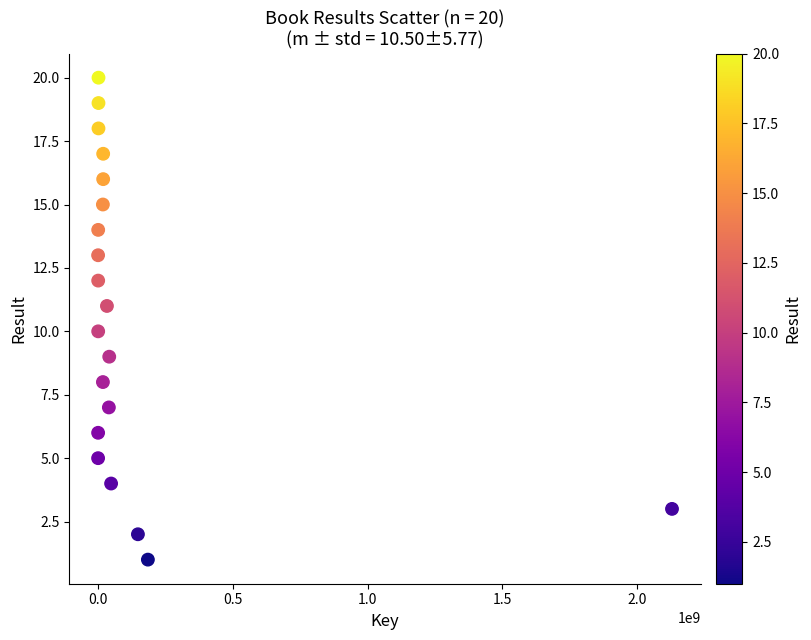

What is the range of Y values (max minus min)?

19